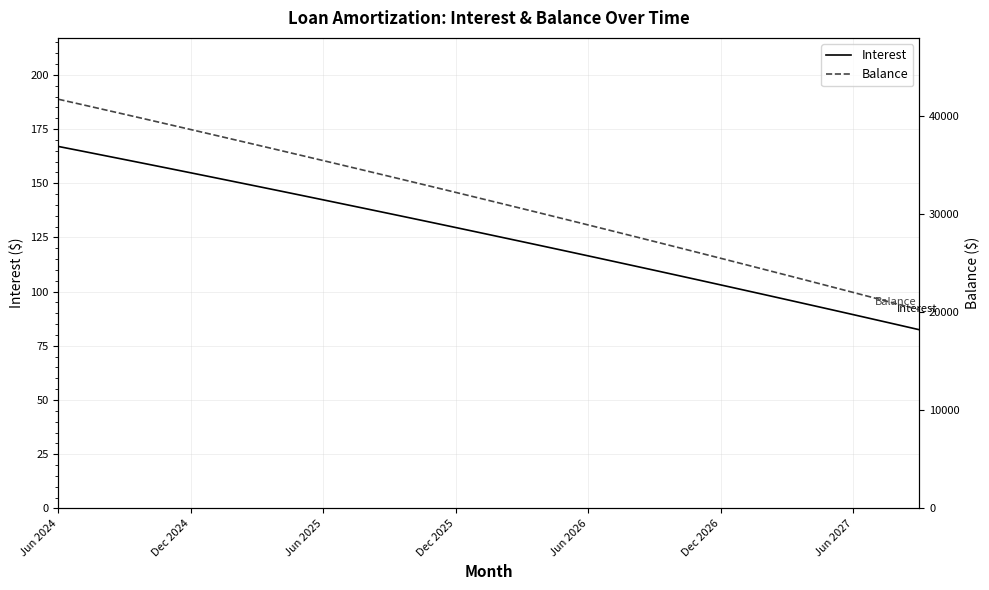

At which category does the chart reach its peak across all series?

Jun 2024